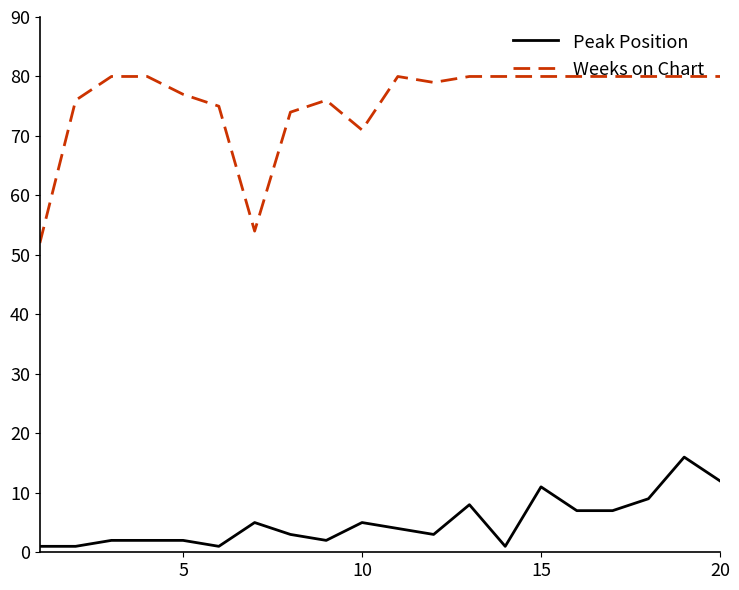

Which series has the largest total across all categories?

Weeks on Chart